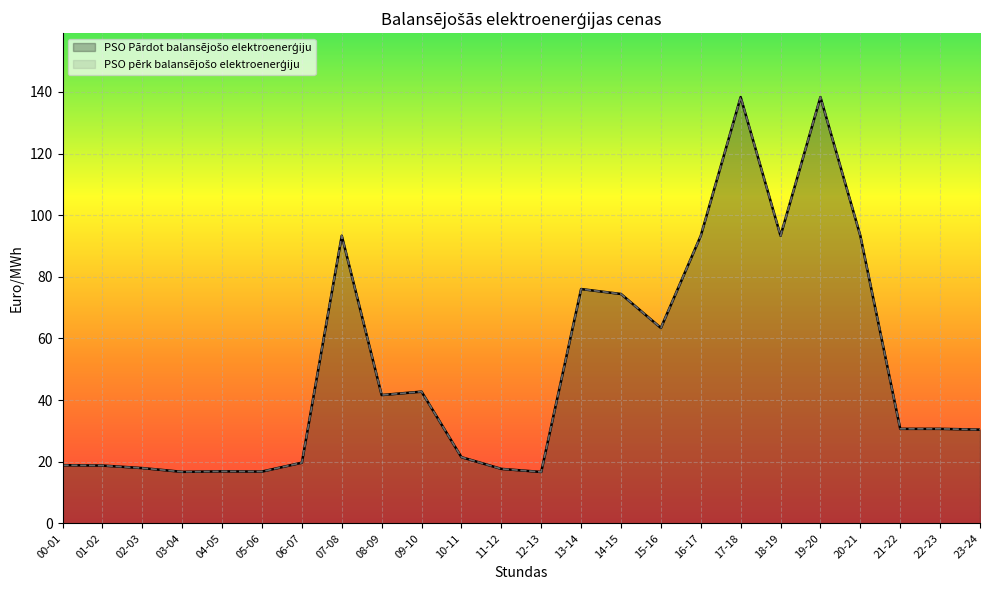

True or false: PSO pērk balansējošo elektroenerģiju and PSO Pārdot balansējošo elektroenerģiju intersect in this chart.

False